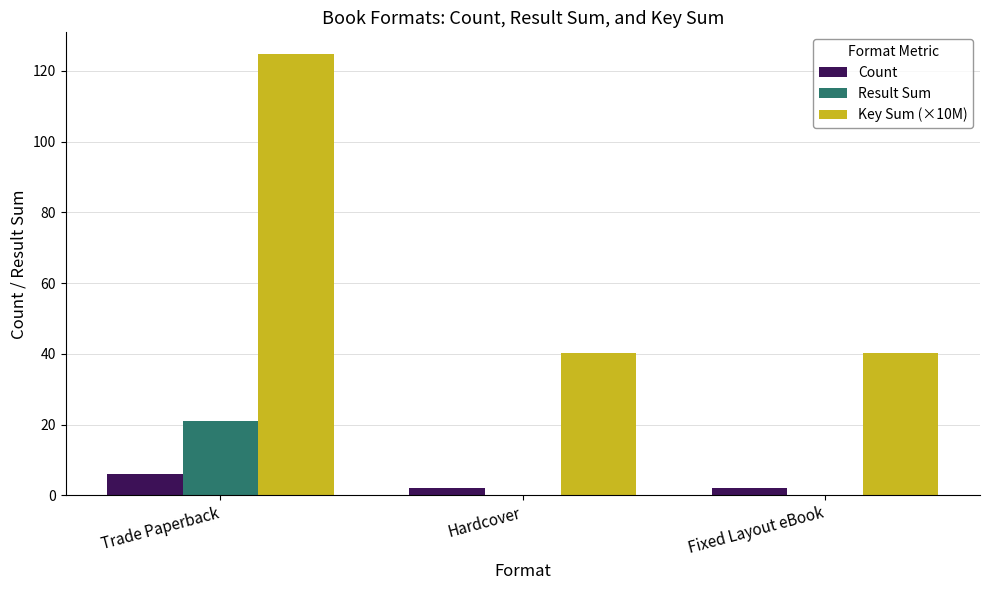

What are all the series names shown in the legend?

Count, Result Sum, Key Sum (×10M)